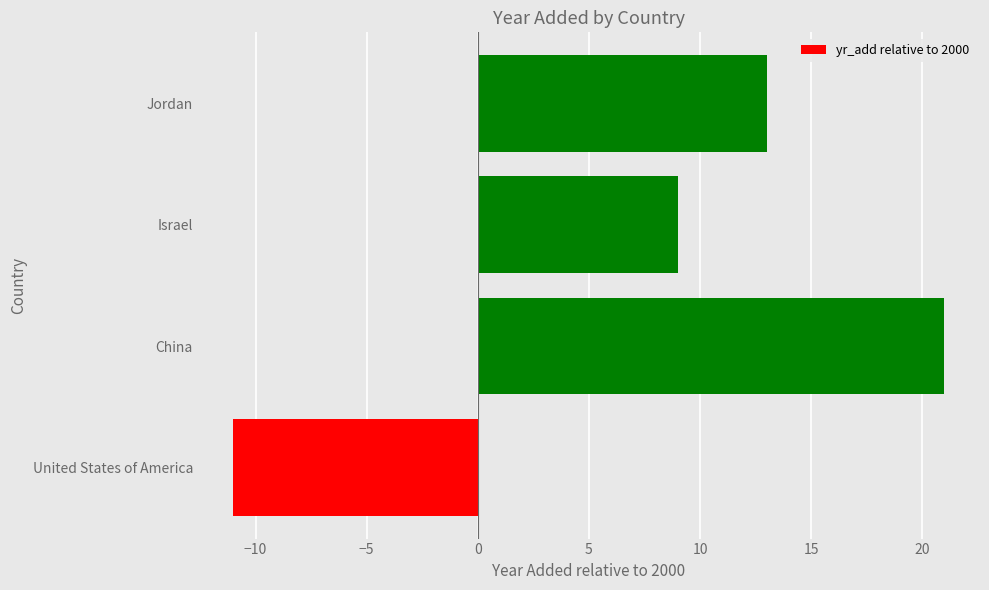

True or false: the data shows -6 at United States of America.

False